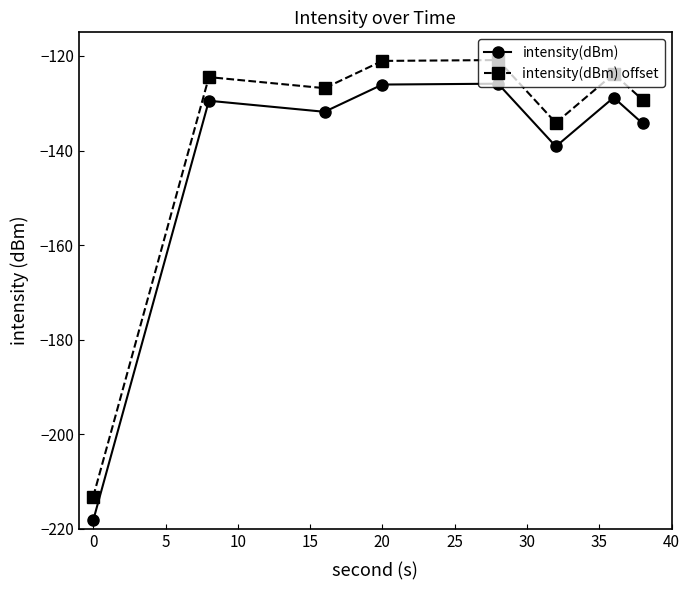

Which series has the largest total across all categories?

intensity(dBm) offset